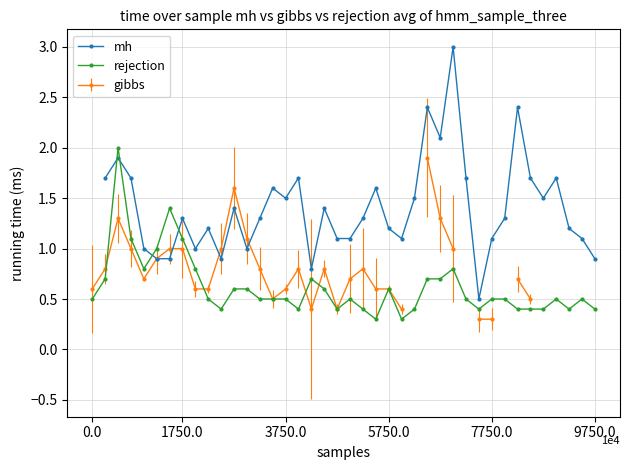

What is the minimum value for rejection?

0.3